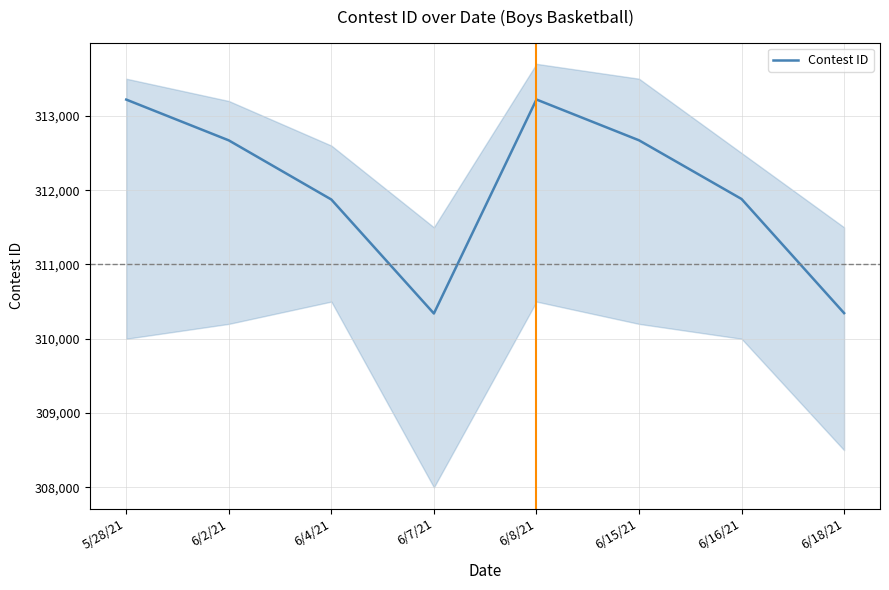

True or false: the data shows 200242 at 6/16/21.

False